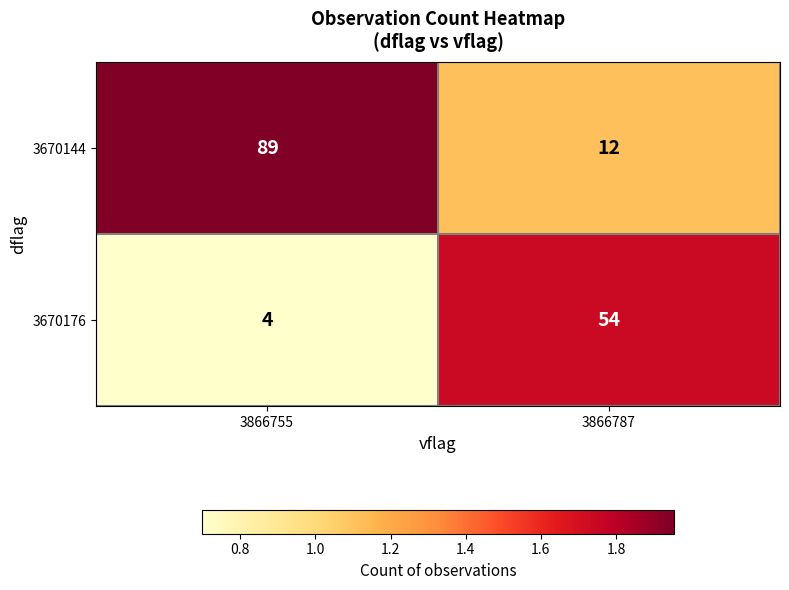

Which category has the highest value across all series?

3866755